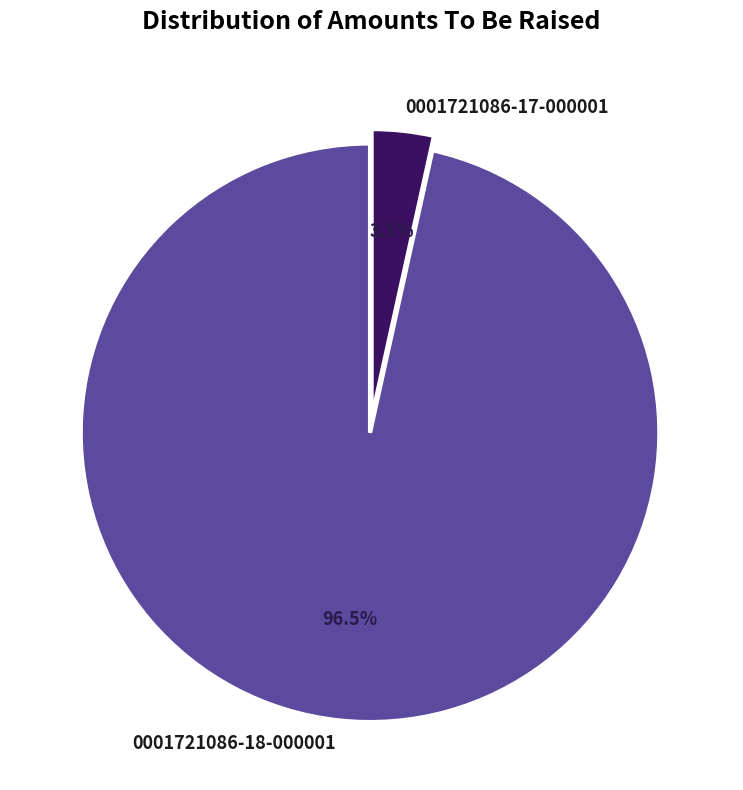

Rank the categories by value from highest to lowest.

0001721086-18-000001, 0001721086-17-000001